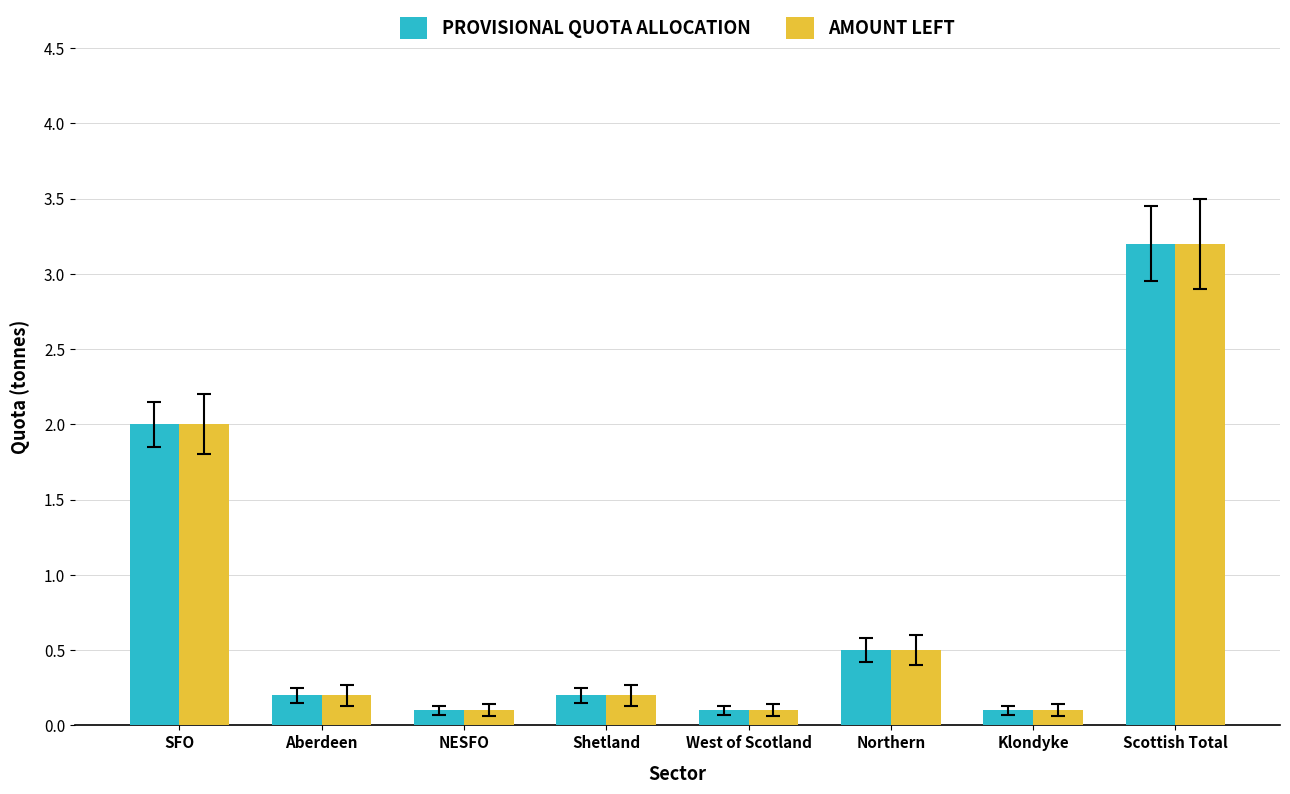

What is the greatest value displayed?

3.2